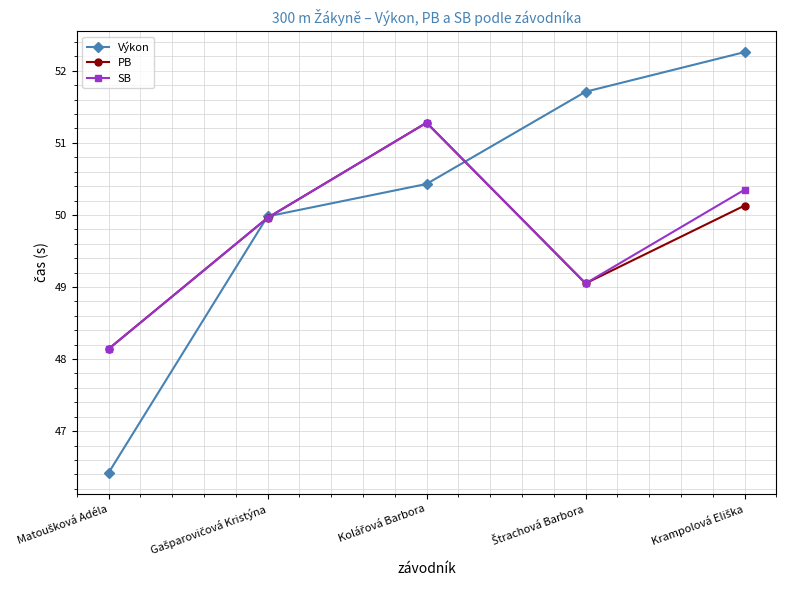

Does the chart display data point markers on the line(s)?

Yes